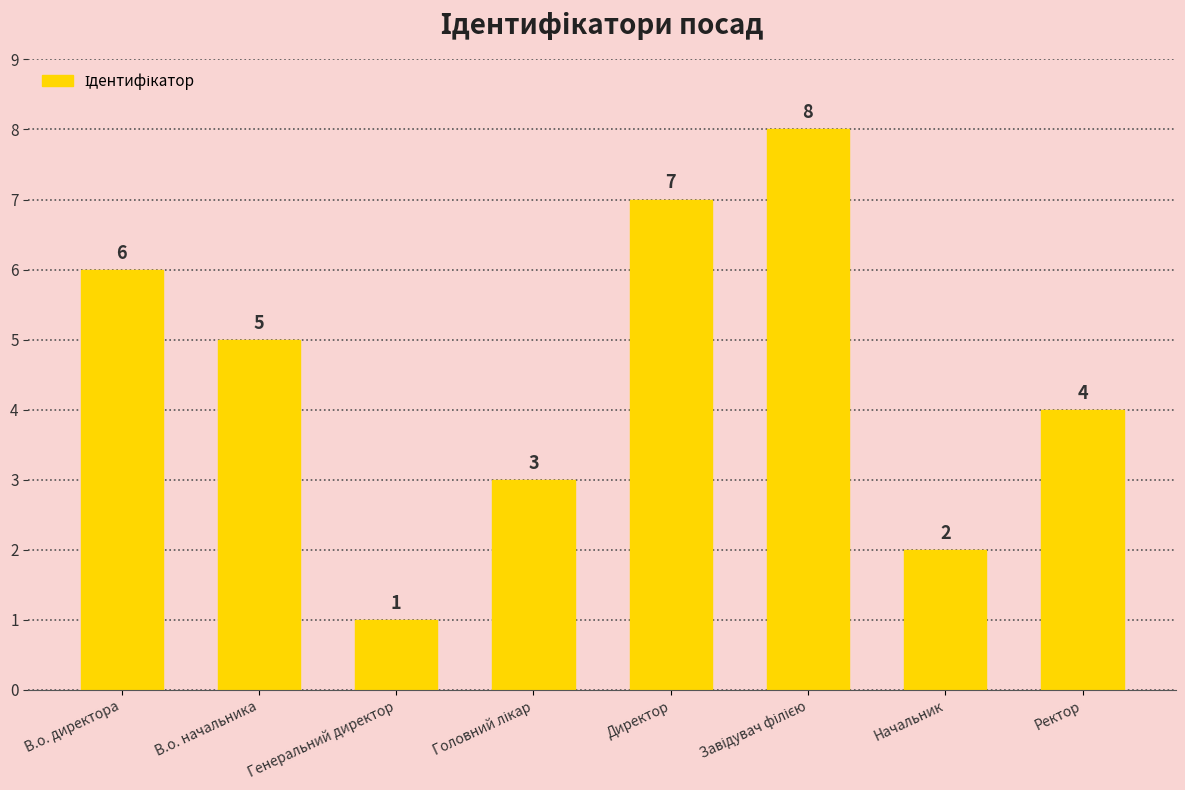

Reading left to right, what are all the values shown in this chart?

6	5	1	3	7	8	2	4